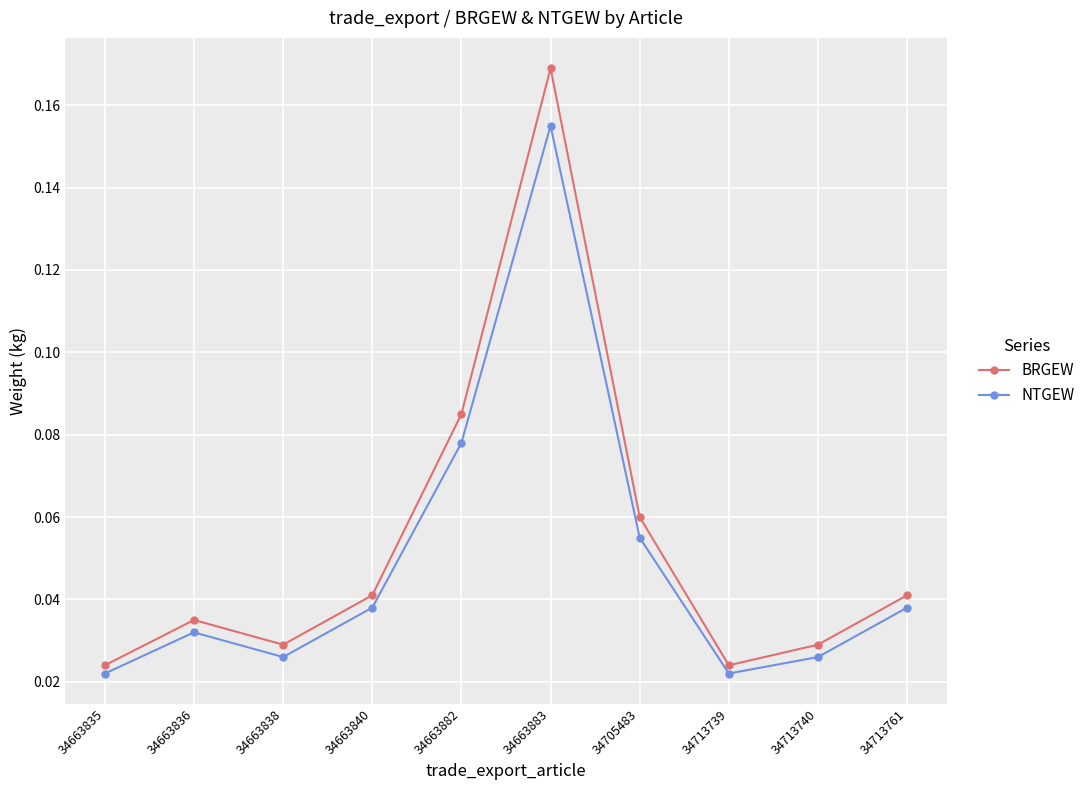

At which category does the chart reach its peak across all series?

34663883